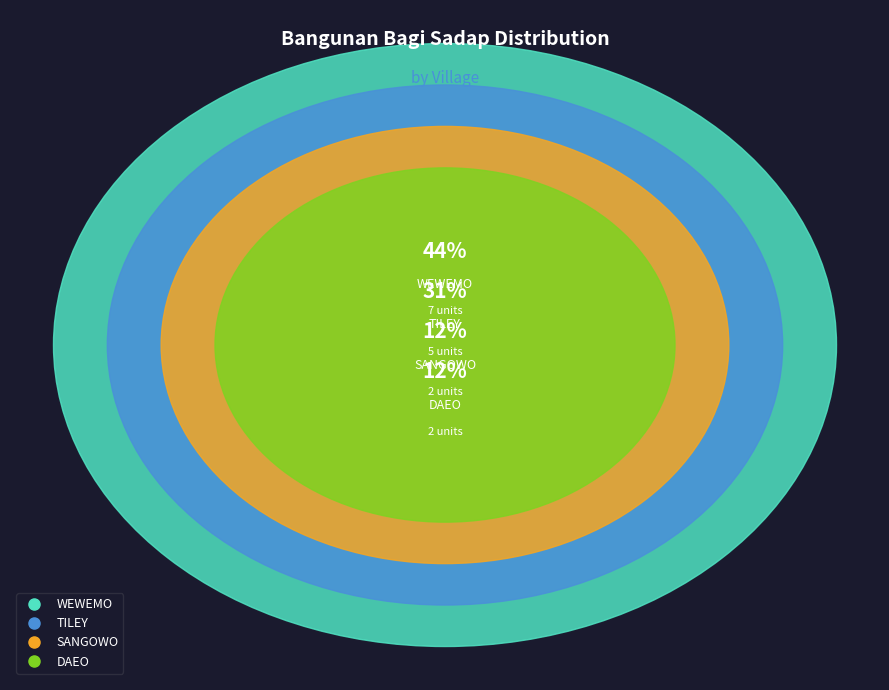

What percentage do DAEO and TILEY together represent?

43.8%